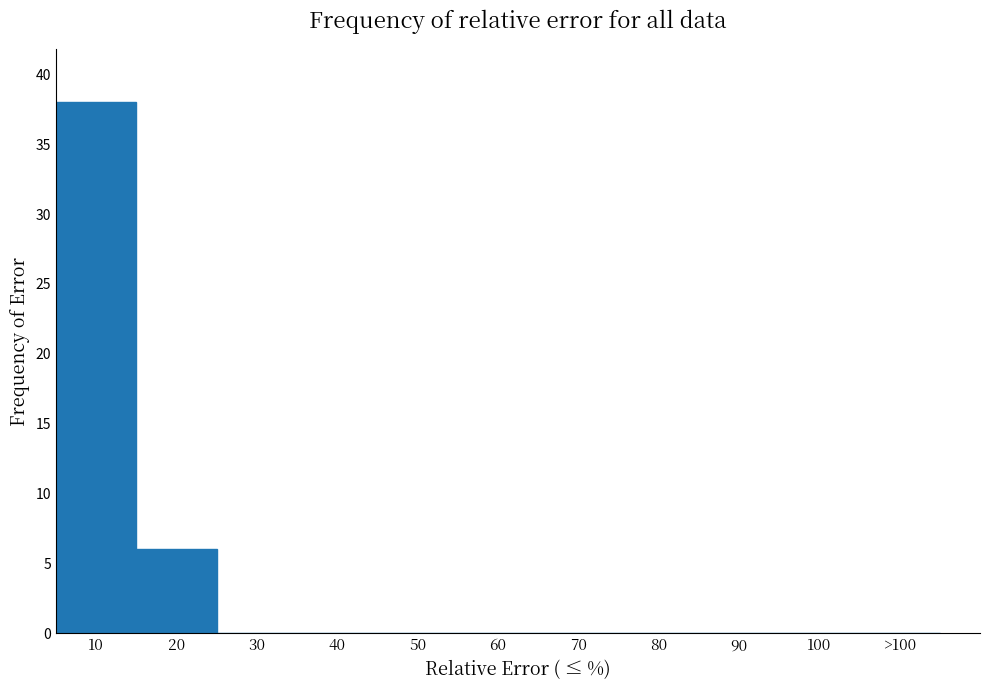

Reading left to right, transcribe all the data shown in this chart.

10=38	20=6	30=0	40=0	50=0	60=0	70=0	80=0	90=0	100=0	>100=0